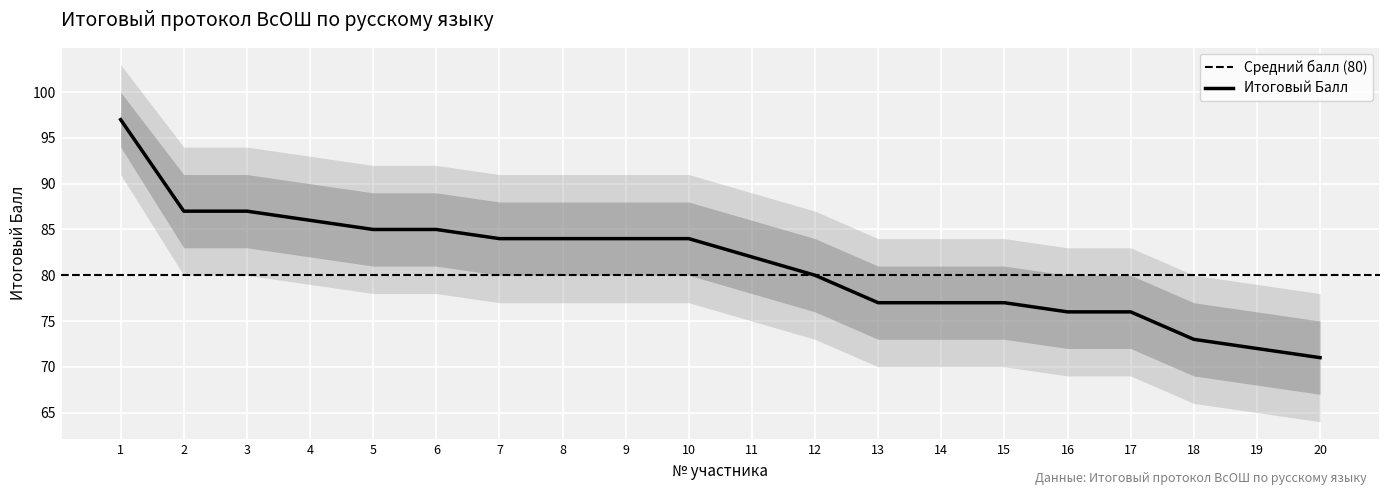

What is the sum of the upper_band values at 15 and 2?

172